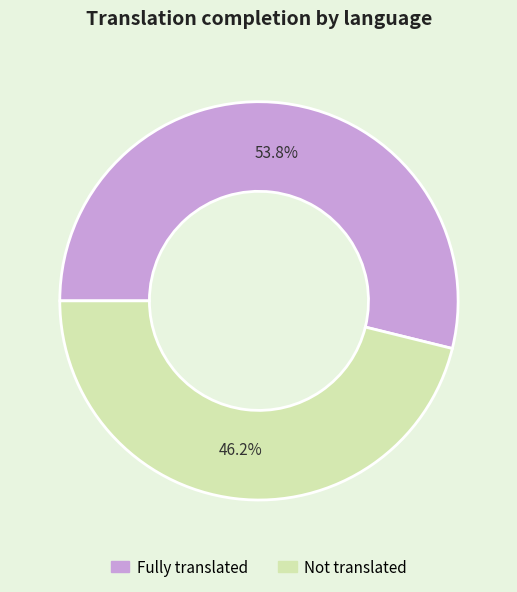

Does any single category account for the majority?

Yes